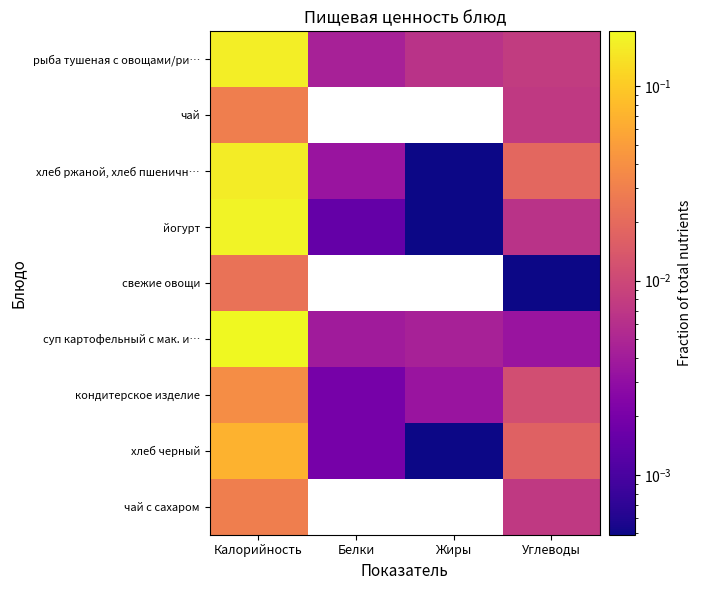

At which category is the sum across all series the highest?

Калорийность